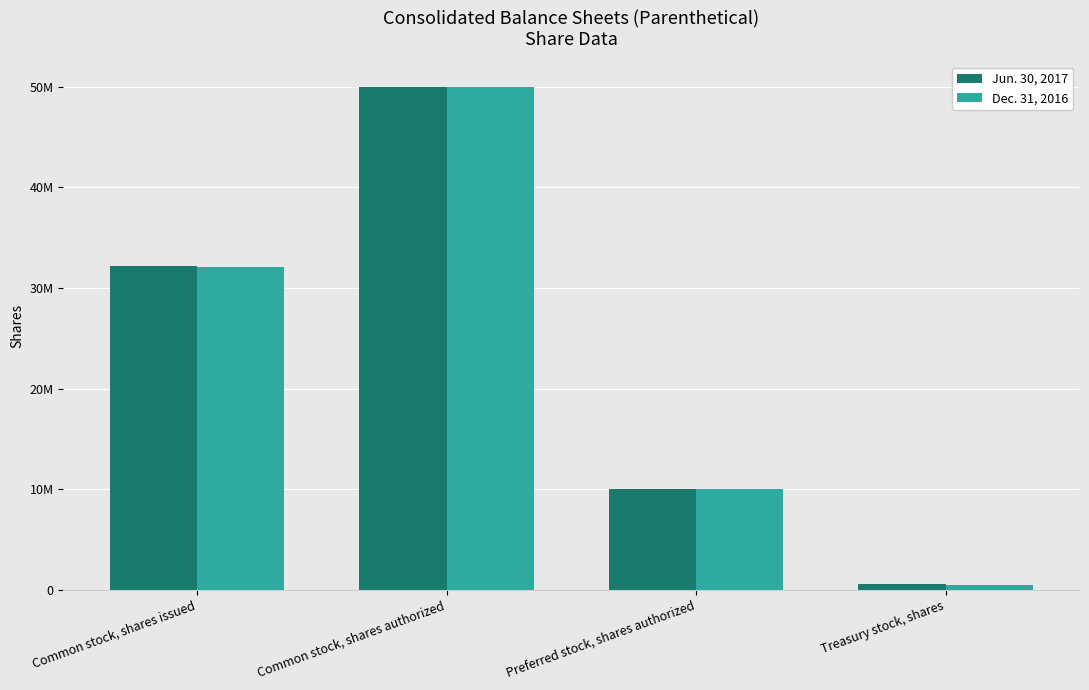

Reading right to left, list all the values displayed in this chart.

Jun. 30, 2017: 554000	10000000	50000000	32155000
Dec. 31, 2016: 530000	10000000	50000000	32085000